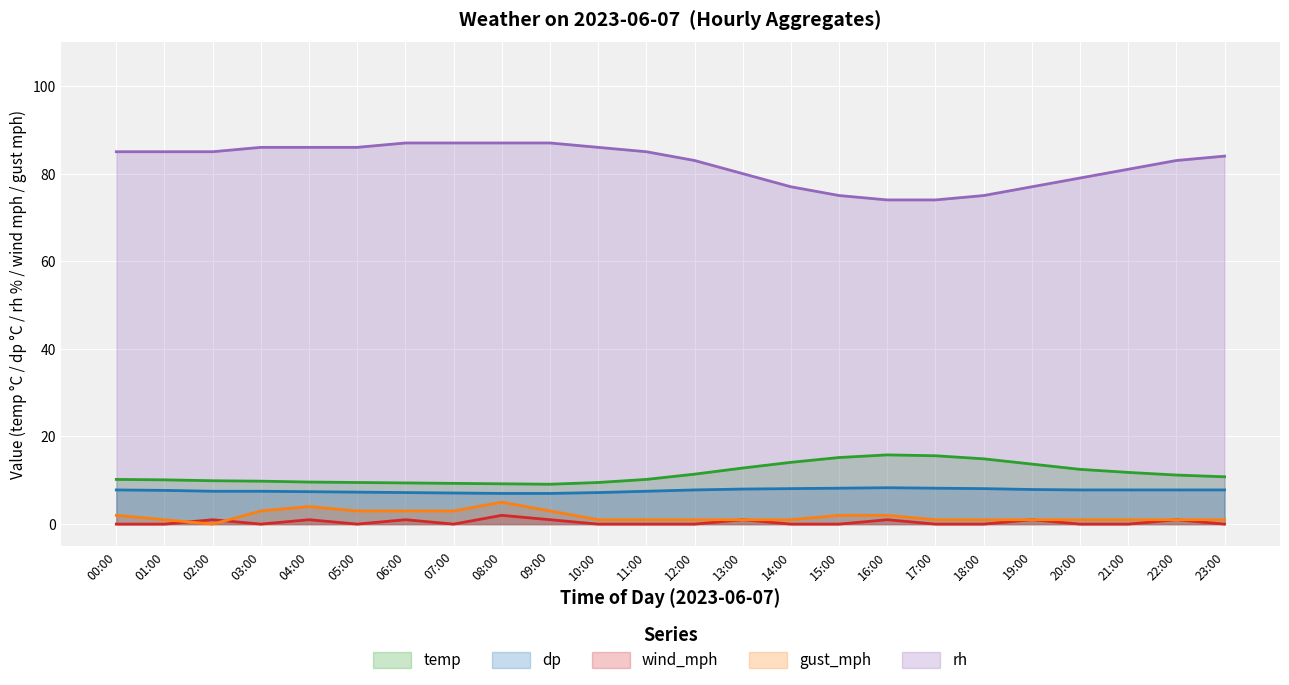

How many series are shown in this chart?

5